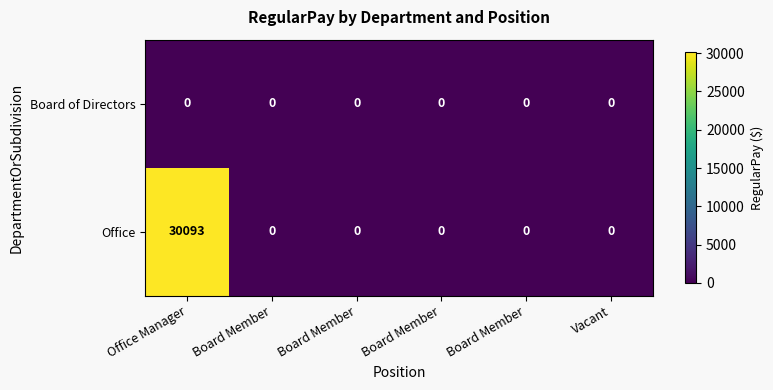

How many series are shown in this chart?

2